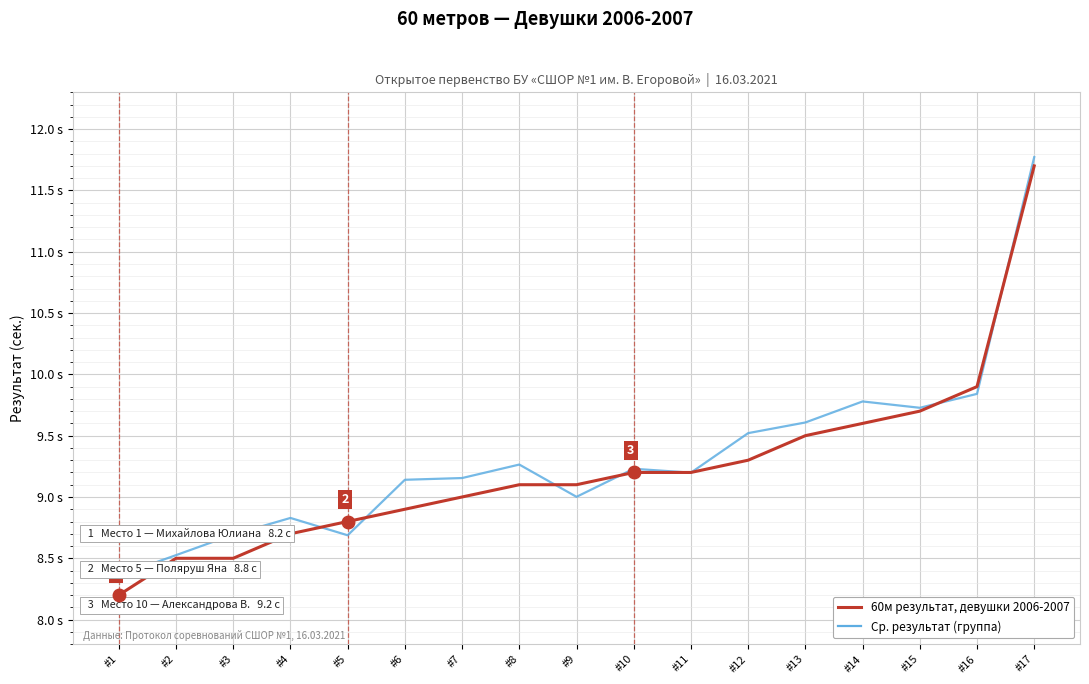

Which category has the lowest value across all series?

#1